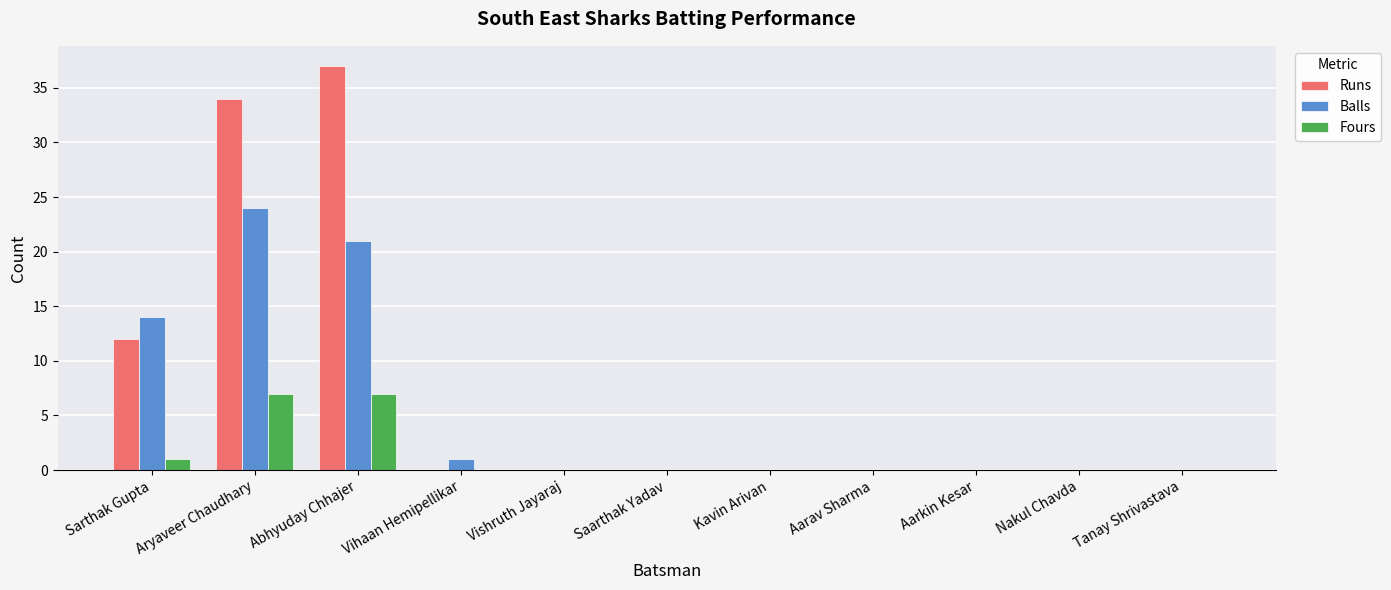

What is the maximum value for Fours?

7